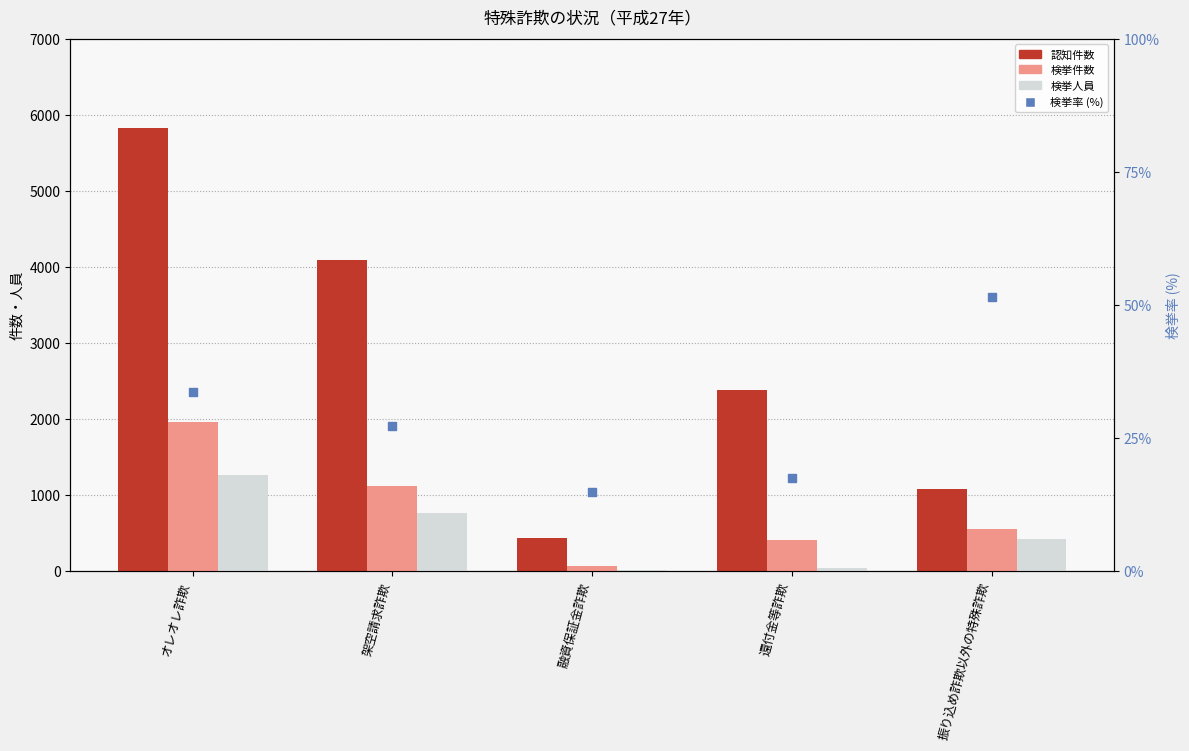

Which series has the largest Y range (max minus min)?

認知件数